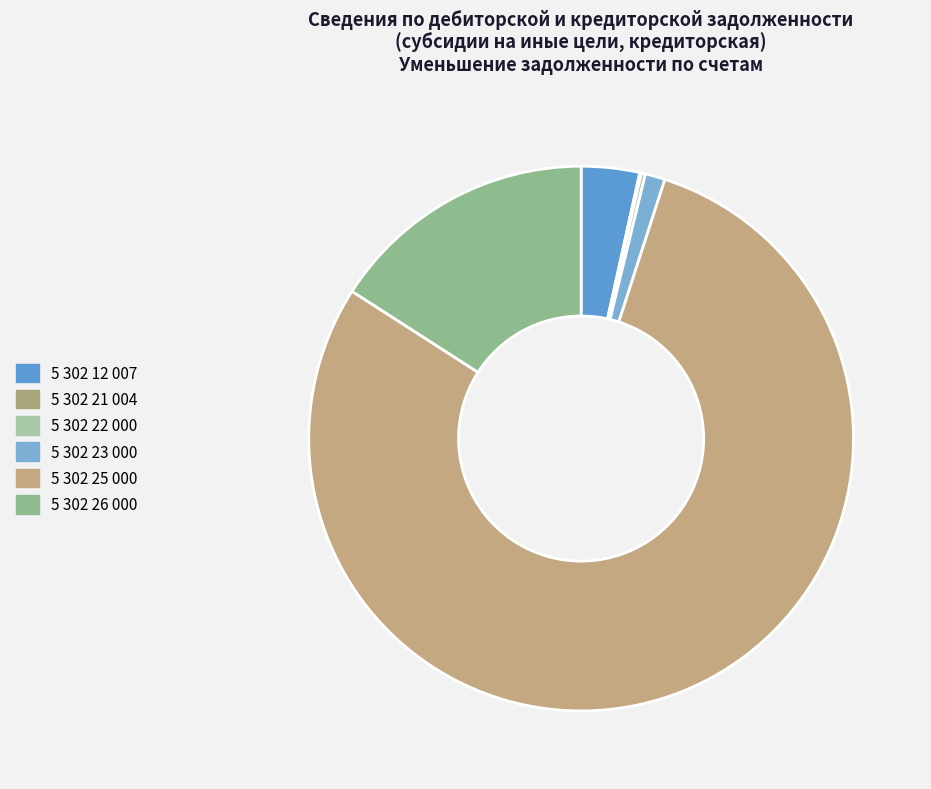

What is the majority slice?

5 302 25 000